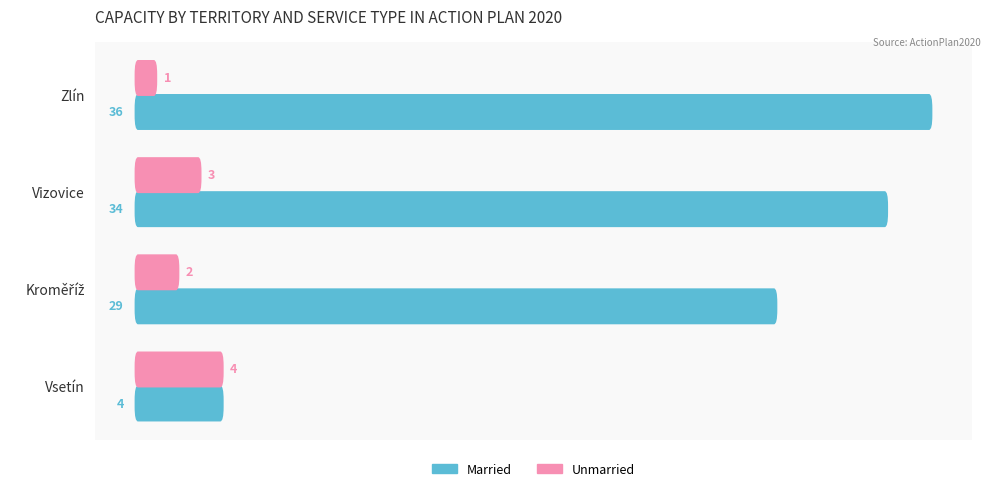

What is the value of the Married bar at the 4th from the left?

4